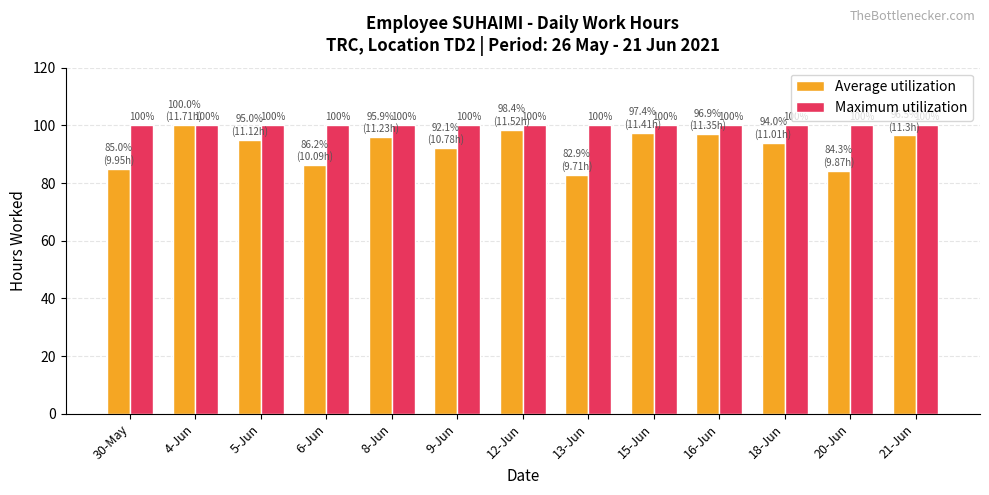

The value of Average utilization at 18-Jun is 130.4. True or false?

False